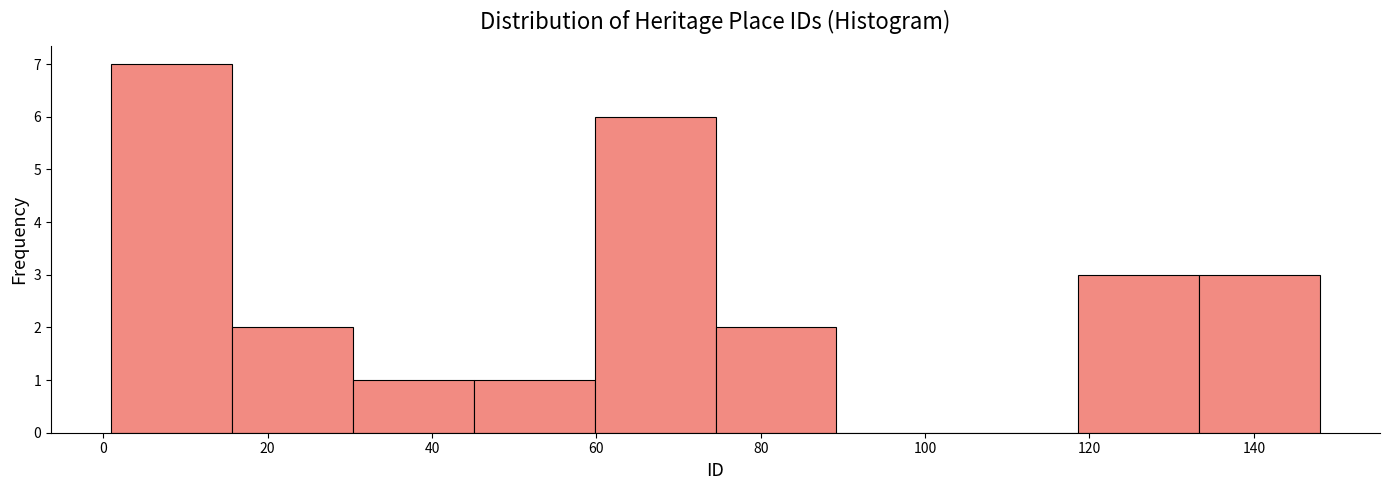

What is the height of the bar covering 60 to 74 on the x-axis? Neither the bar edges nor the heights are printed on the chart, so give them approximately, as read against the axes.

6